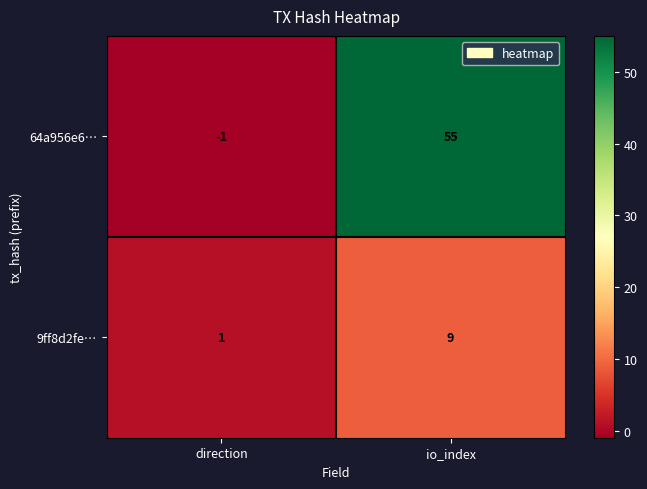

Rank the series at direction from lowest to highest value.

64a956e6…, 9ff8d2fe…